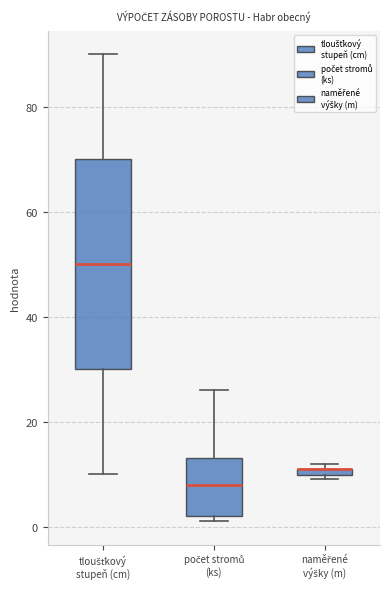

Where does the upper whisker of the box for počet stromů (ks) end on the y-axis? The values are not printed on the chart, so give them approximately, as read against the axis.

26